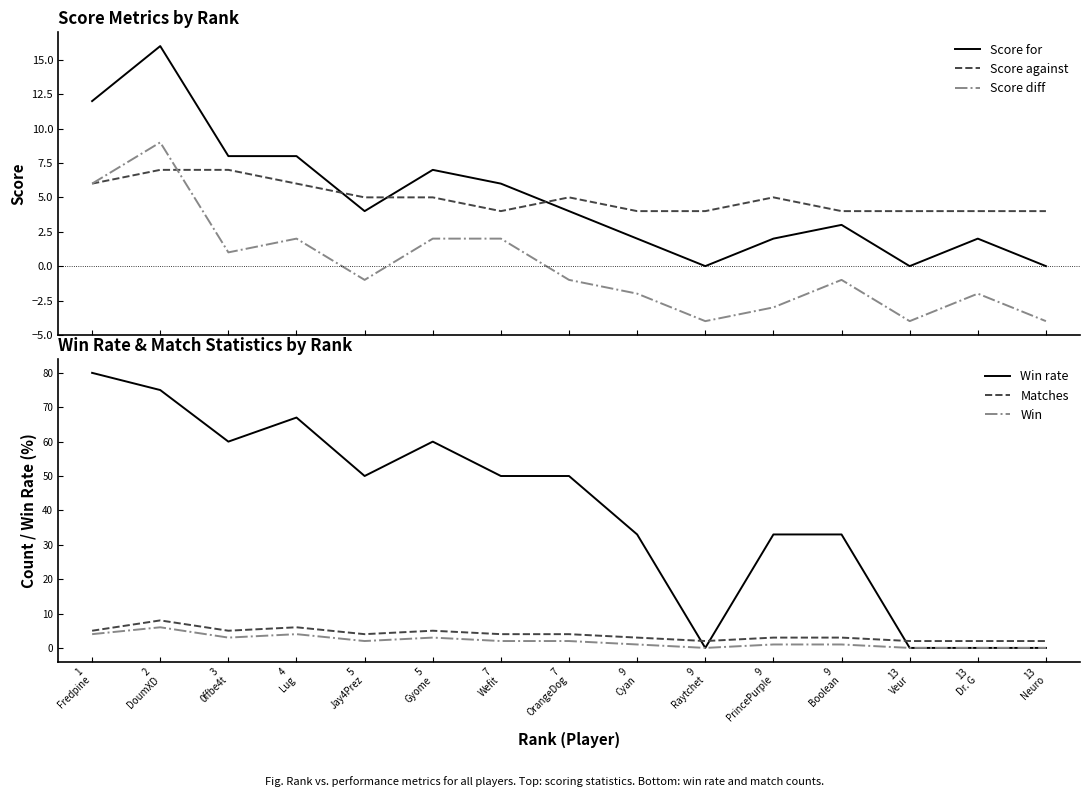

Between 9
Cyan and 13
Neuro, which is larger?

9
Cyan